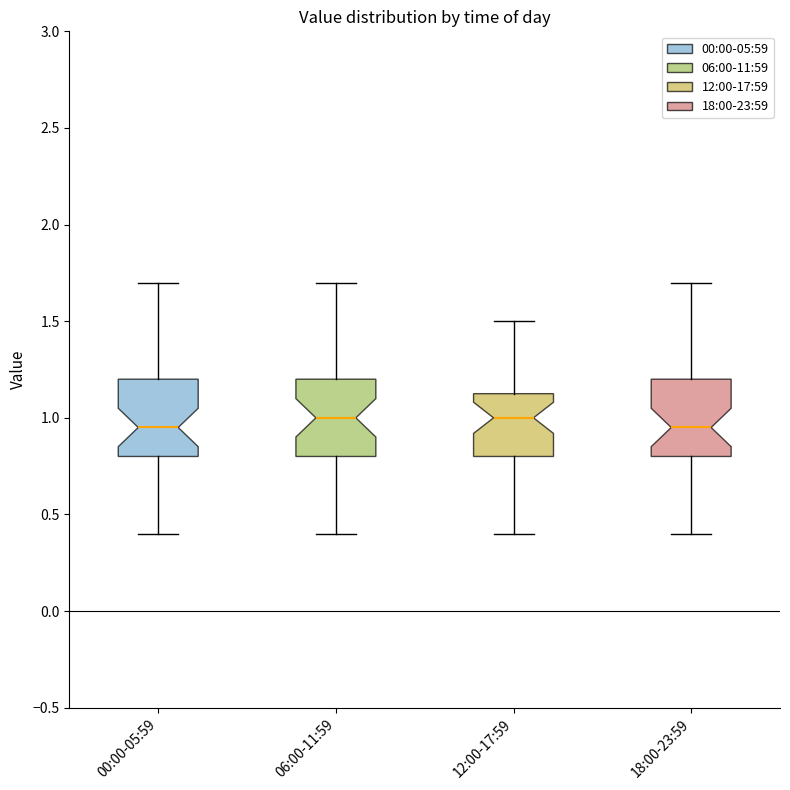

Reading left to right, transcribe this box plot: for each box, give where its median line is, the range the box spans, and where its two whiskers end, as read against the y-axis. The values are not printed on the chart, so give them approximately, as read against the axis.

00:00-05:59: median 0.95, box 0.80 to 1.20, whiskers 0.40 to 1.70
06:00-11:59: median 1.00, box 0.80 to 1.20, whiskers 0.40 to 1.70
12:00-17:59: median 1.00, box 0.80 to 1.15, whiskers 0.40 to 1.50
18:00-23:59: median 0.95, box 0.80 to 1.20, whiskers 0.40 to 1.70